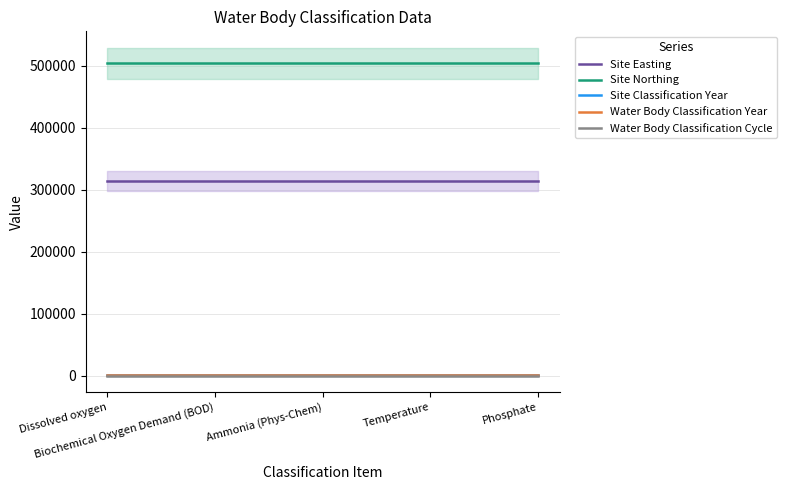

Rank the series by their maximum value, from lowest to highest.

Water Body Classification Cycle, Site Classification Year, Water Body Classification Year, Site Easting, Site Northing